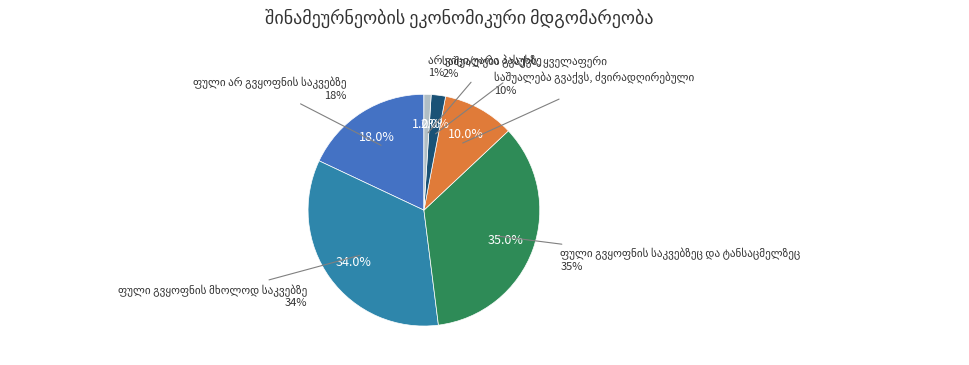

Approximately how many times larger is the value at ფული გვყოფნის მხოლოდ საკვებზე compared to საშუალება გვაქვს, ძვირადღირებული?

3.4